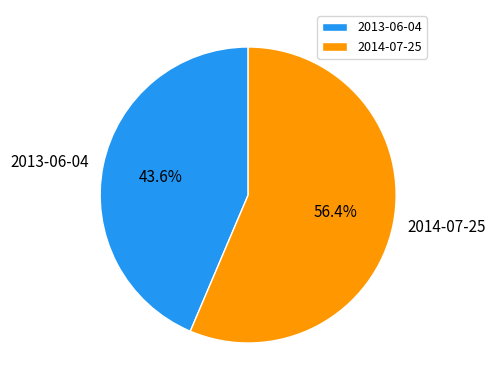

Which has a higher value, 2014-07-25 or 2013-06-04?

2014-07-25